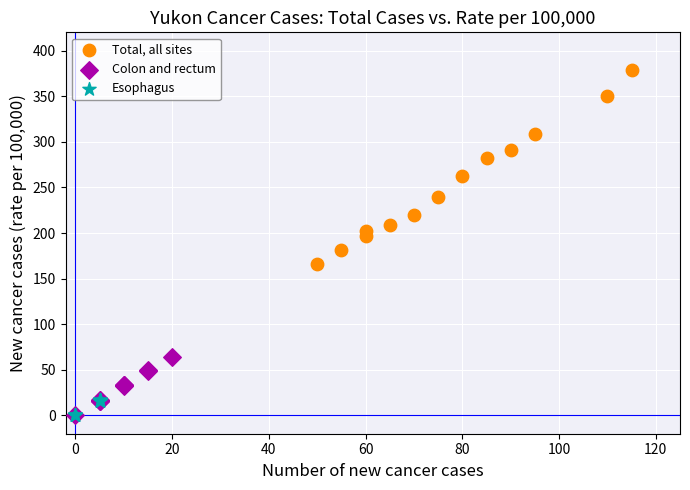

Which series has the largest Y range (max minus min)?

Total, all sites